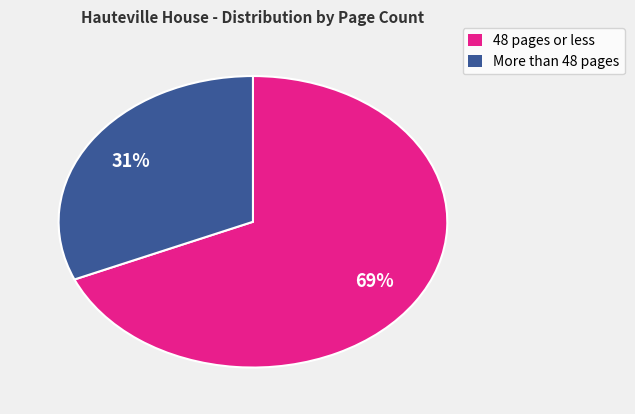

The More than 48 pages slice represents 31% of the pie. True or false?

True